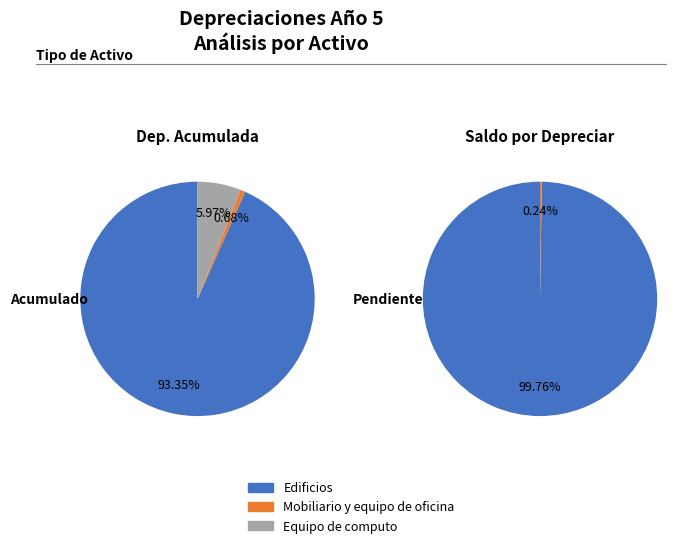

How many segments does this pie chart have?

3